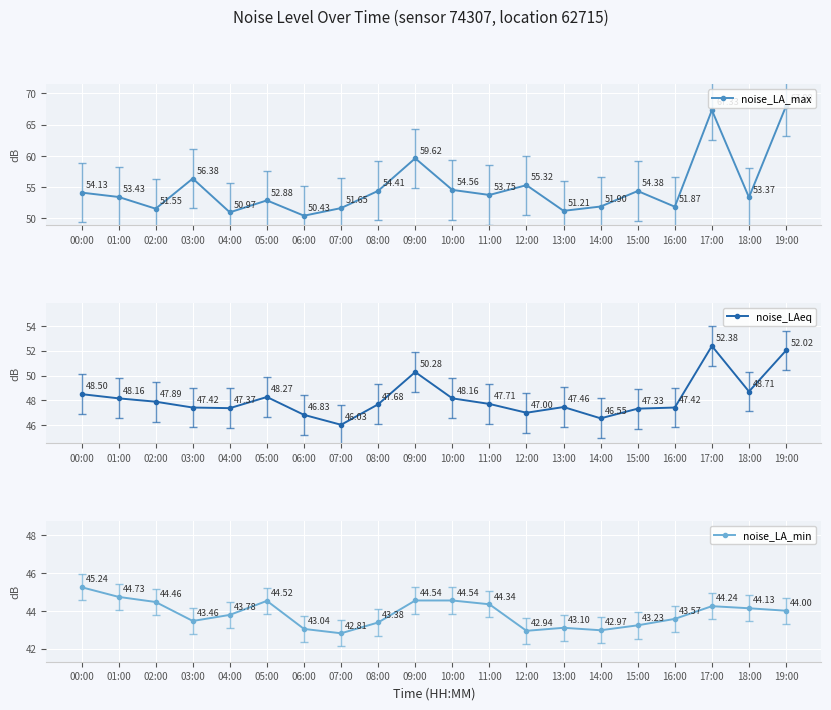

Rank the categories by noise_LAeq value from lowest to highest.

07:00, 14:00, 06:00, 12:00, 15:00, 04:00, 03:00, 16:00, 13:00, 08:00, 11:00, 02:00, 01:00, 10:00, 05:00, 00:00, 18:00, 09:00, 19:00, 17:00